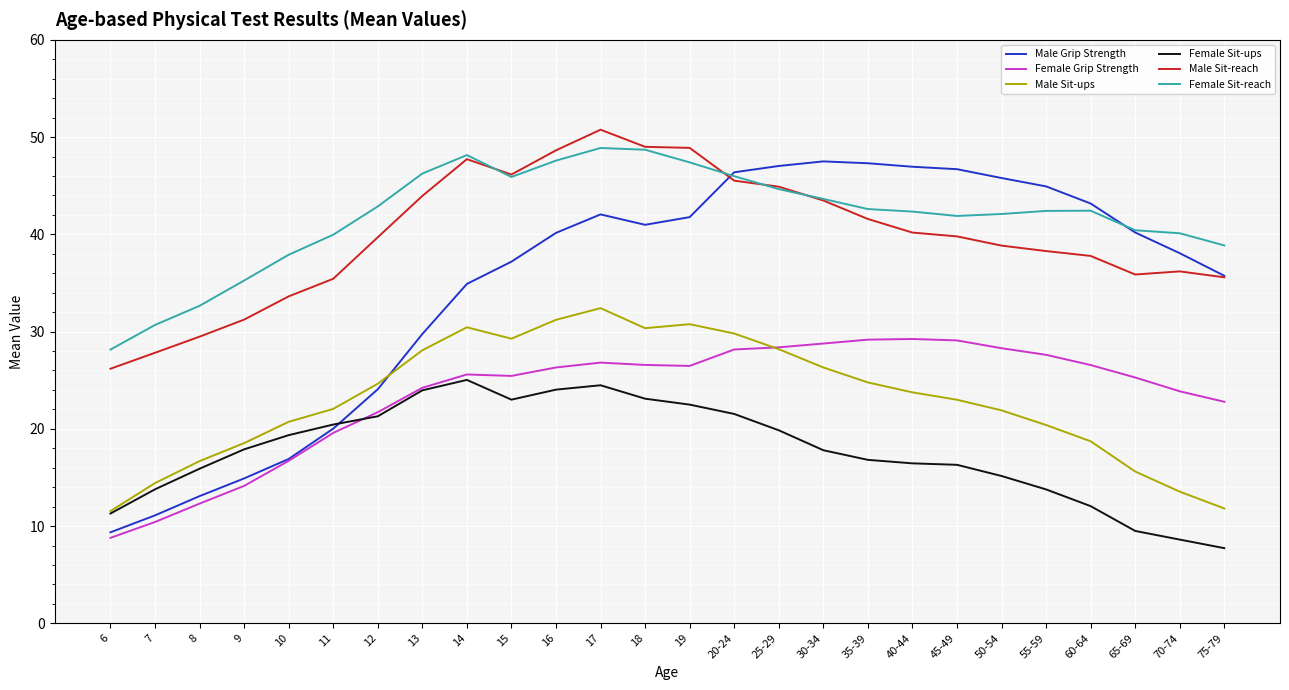

Read the Male Sit-ups value at 70-74.

13.5